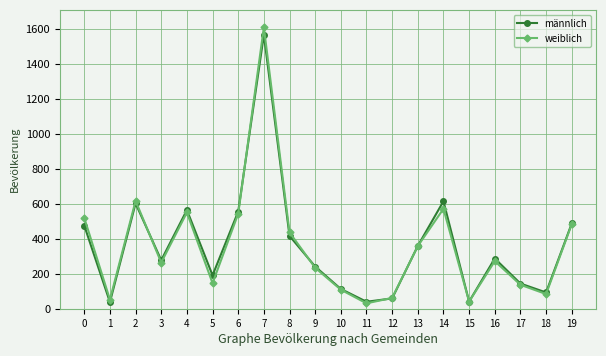

True or false: männlich has more than 1 points higher than both neighbors.

True